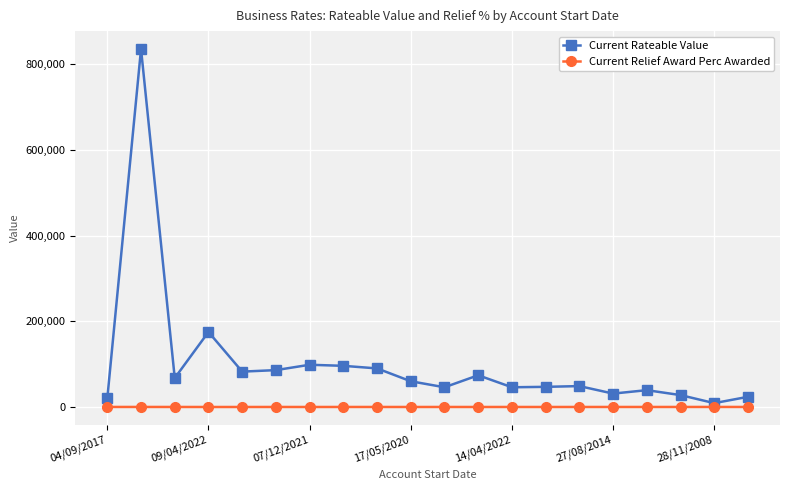

Which series has the largest range (max minus min)?

Current Rateable Value